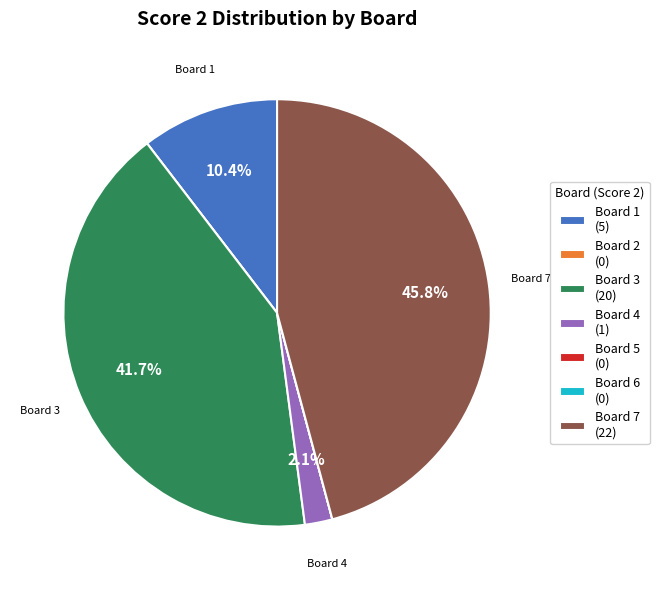

Is there a majority slice in this chart?

No